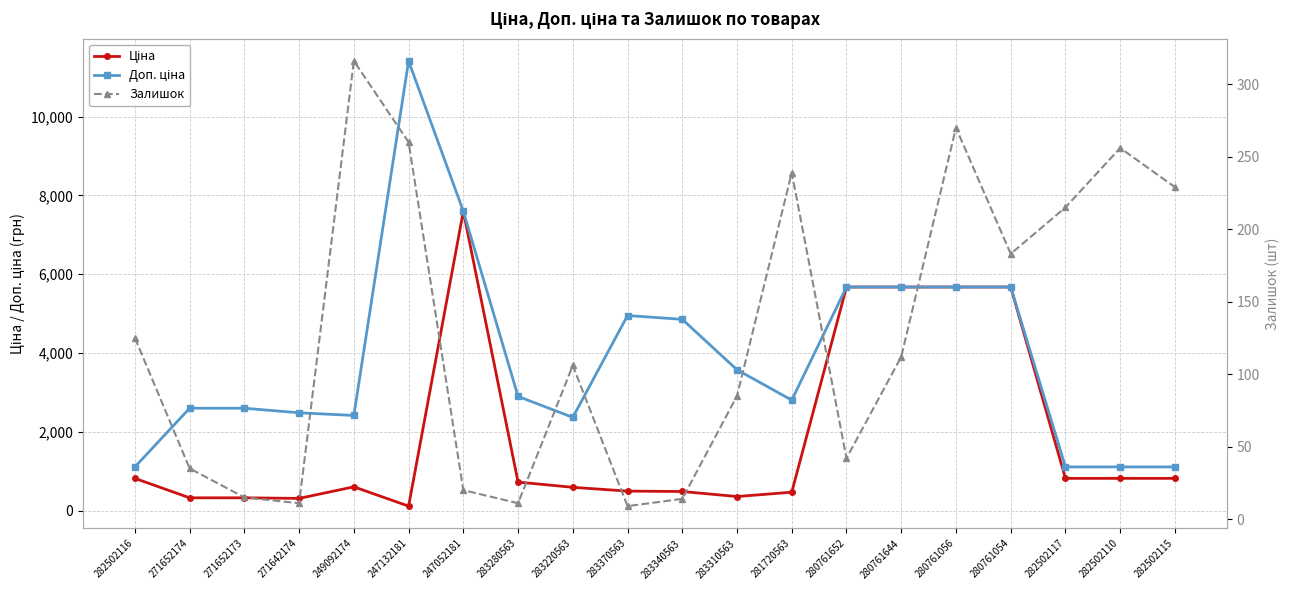

What is the label of the 5th point from the left?

249092174